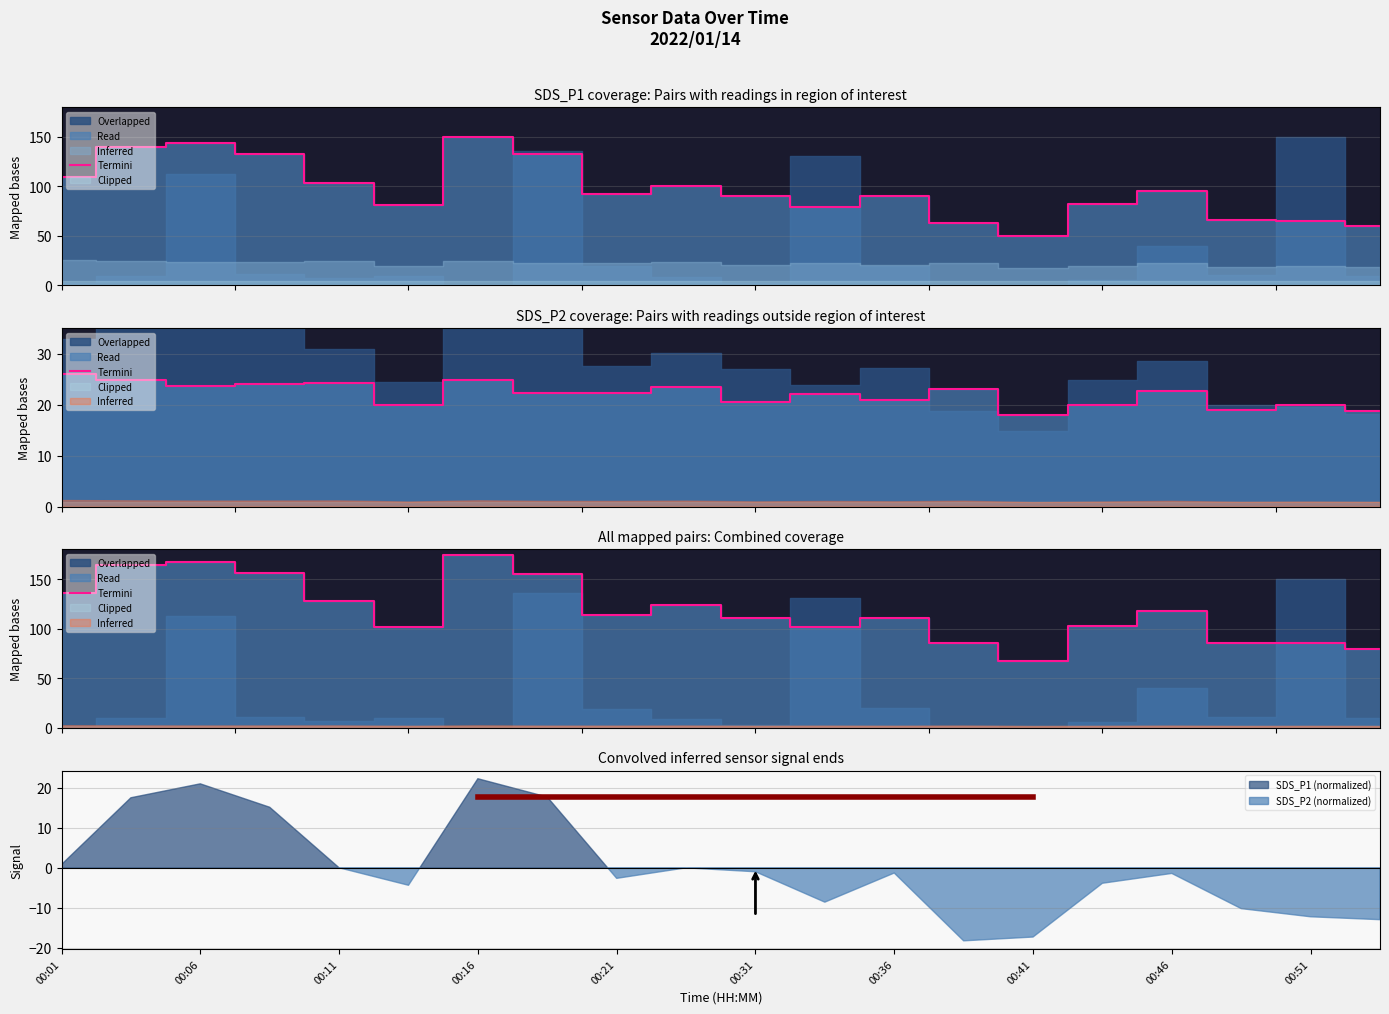

At which label does the data first exceed 114?

00:01